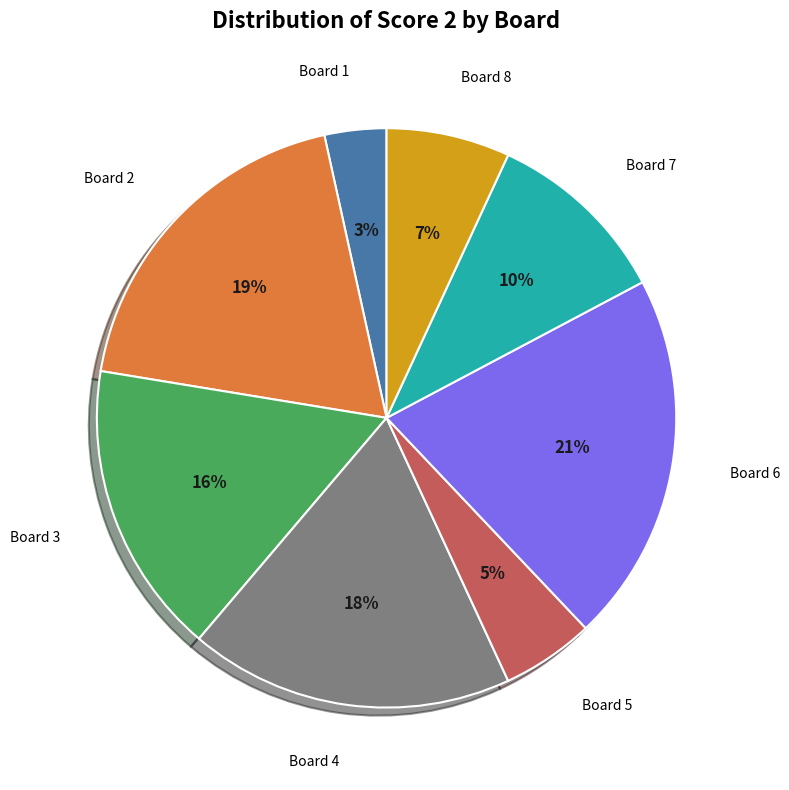

Do Board 5 and Board 2 together represent more than half of the pie?

No